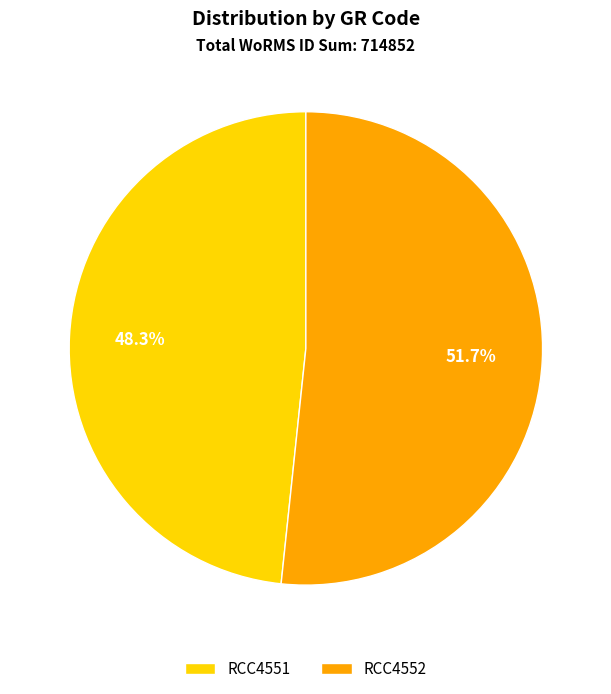

To the nearest percent, what is the combined percentage of RCC4551 and RCC4552?

100%